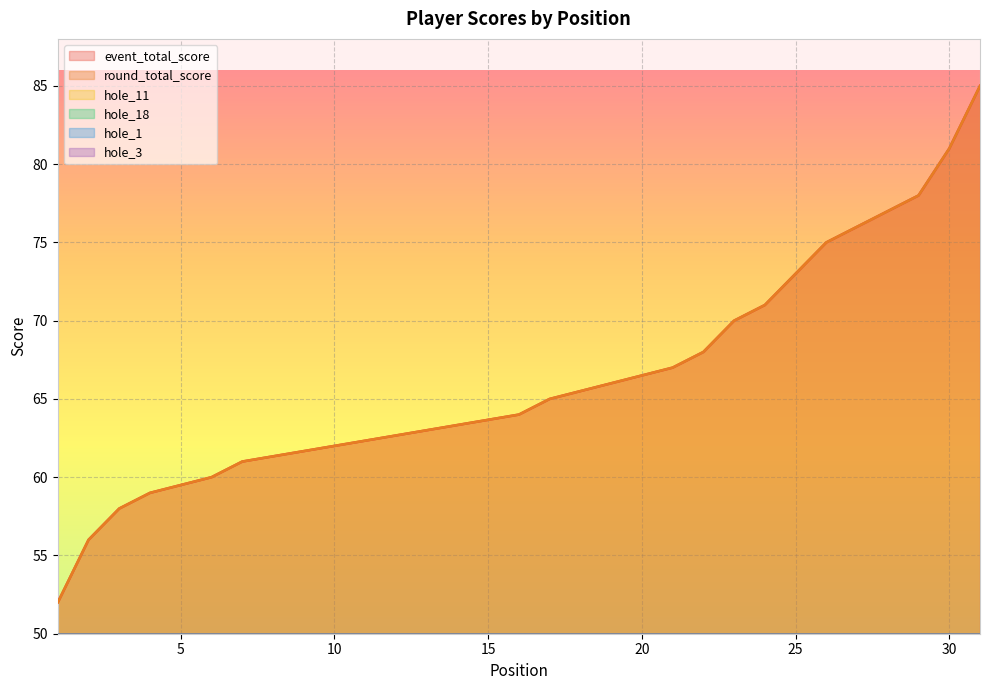

What is the approximate value of event_total_score at 7, to the nearest 10?

60